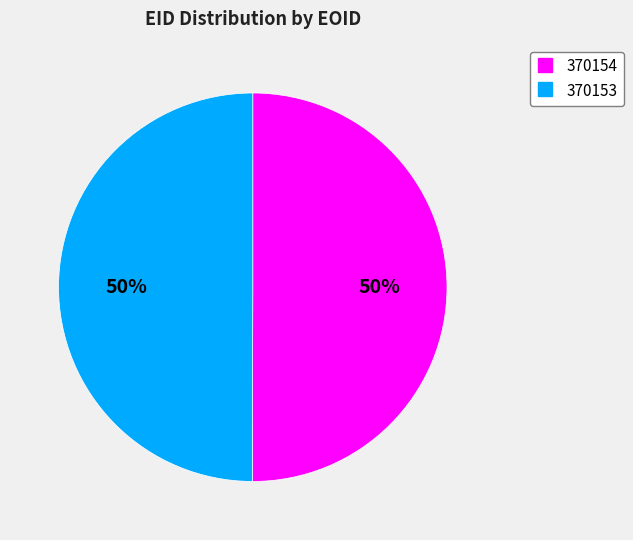

How many slices are in this pie chart?

2